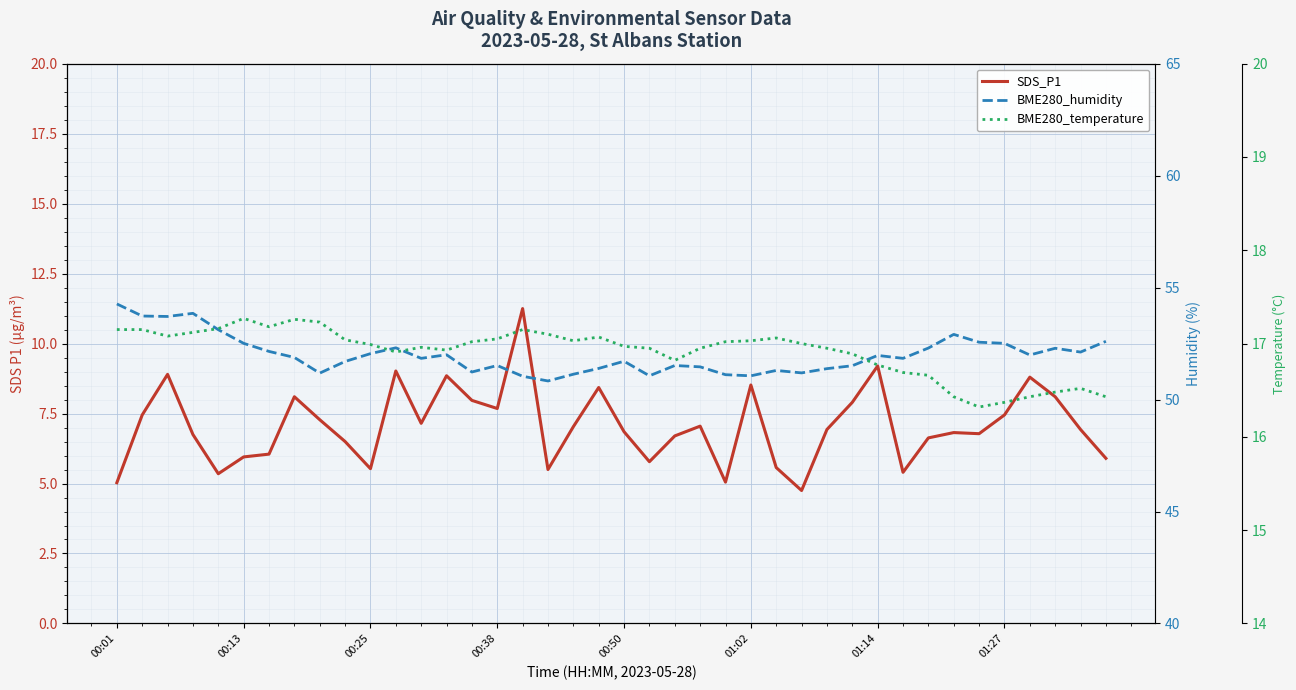

The BME280_temperature series shows 23.4 at 12. True or false?

False